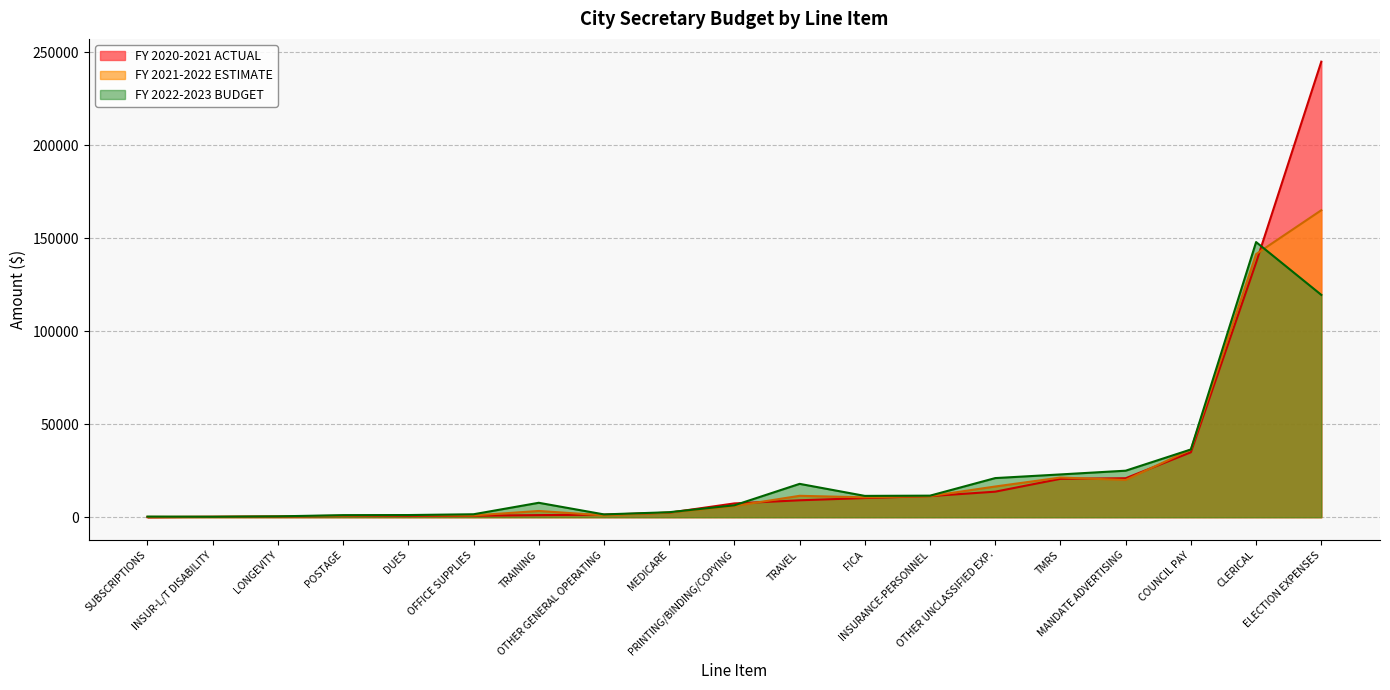

Which series has the widest spread of values?

FY 2020-2021 ACTUAL